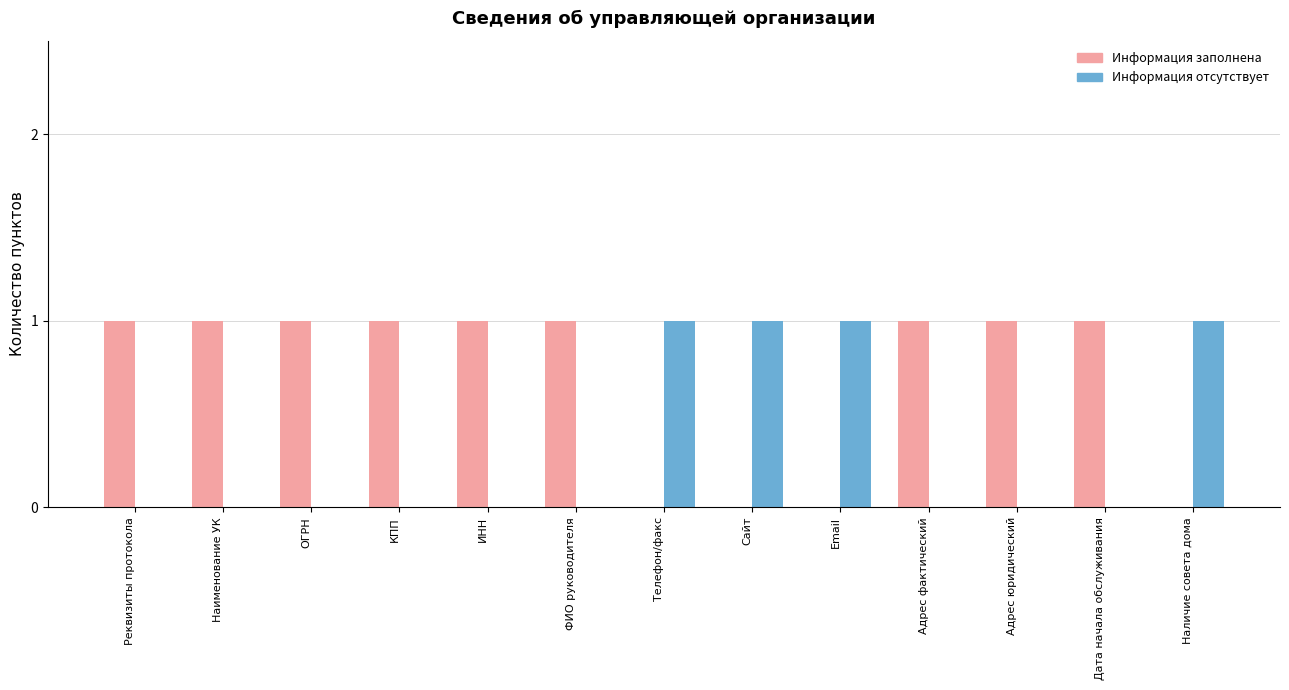

What is the total value across all series at ИНН?

1